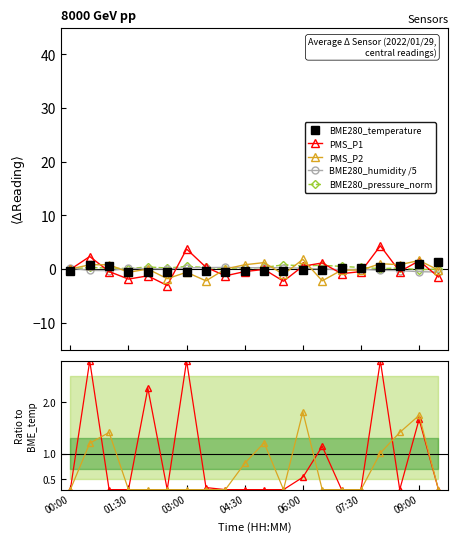

Which series has the widest spread of values?

PMS_P1